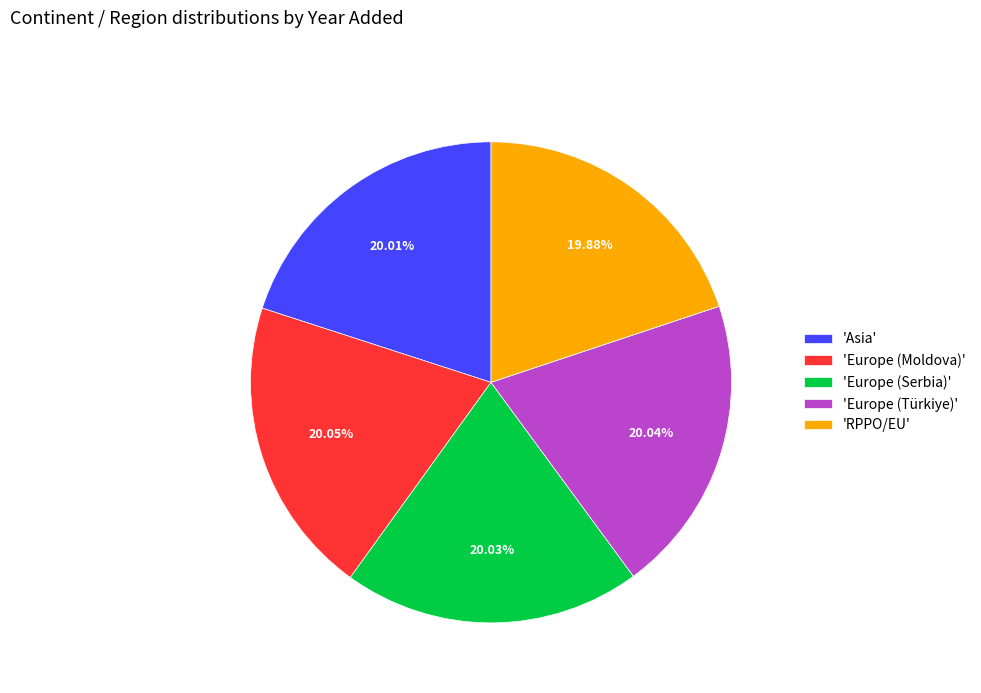

What is the ratio of the value at 'RPPO/EU' to the value at 'Europe (Serbia)'?

1.0